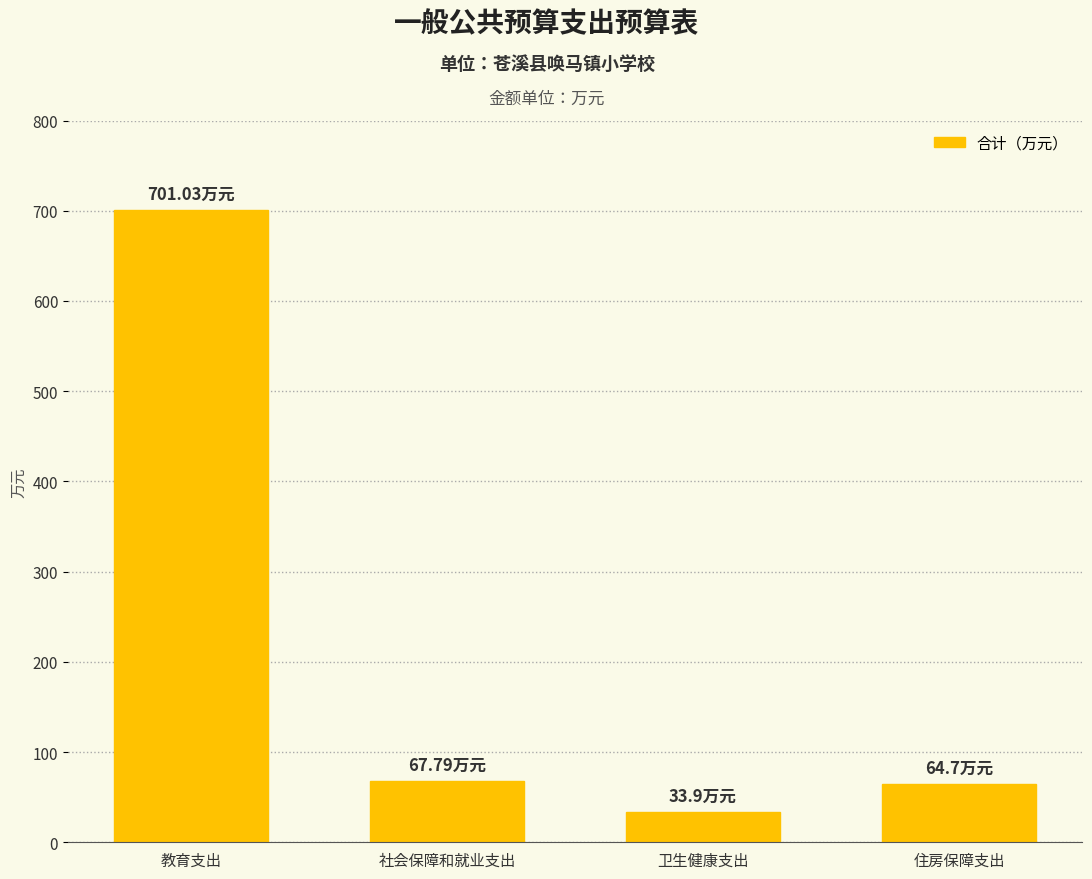

Which label corresponds to the smallest value in the chart?

卫生健康支出